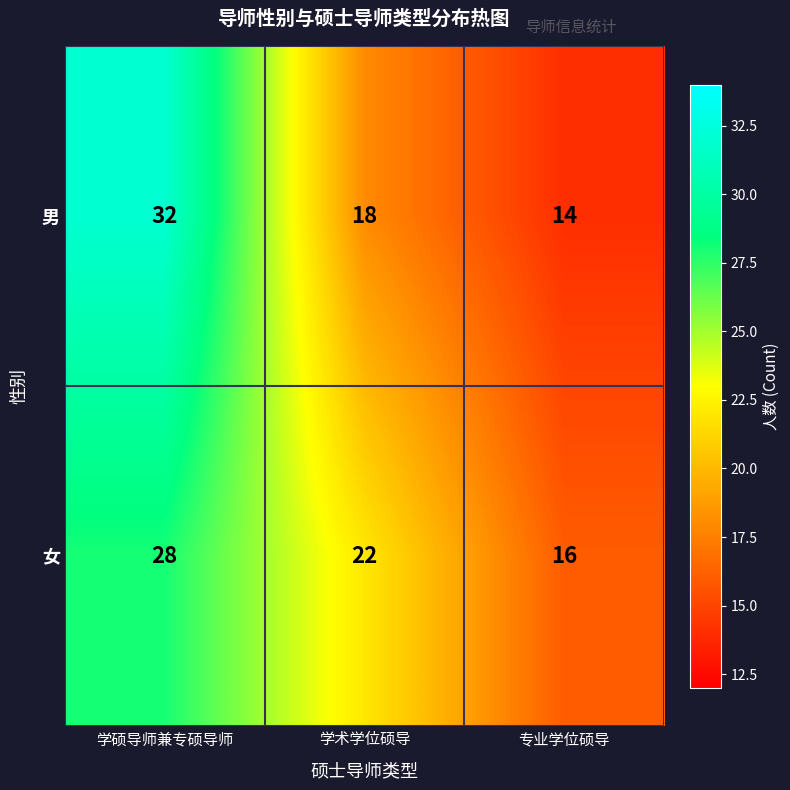

At which category is the sum across all series the highest?

学硕导师兼专硕导师